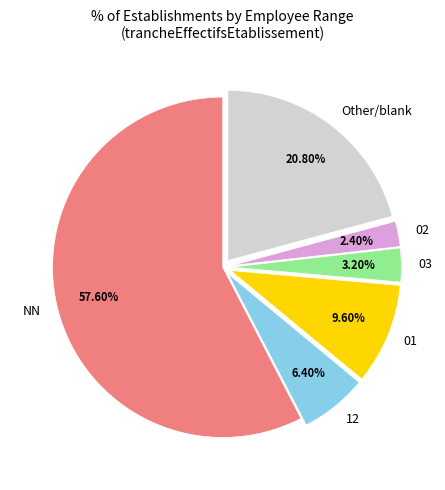

Which slice represents more than half of the pie?

NN